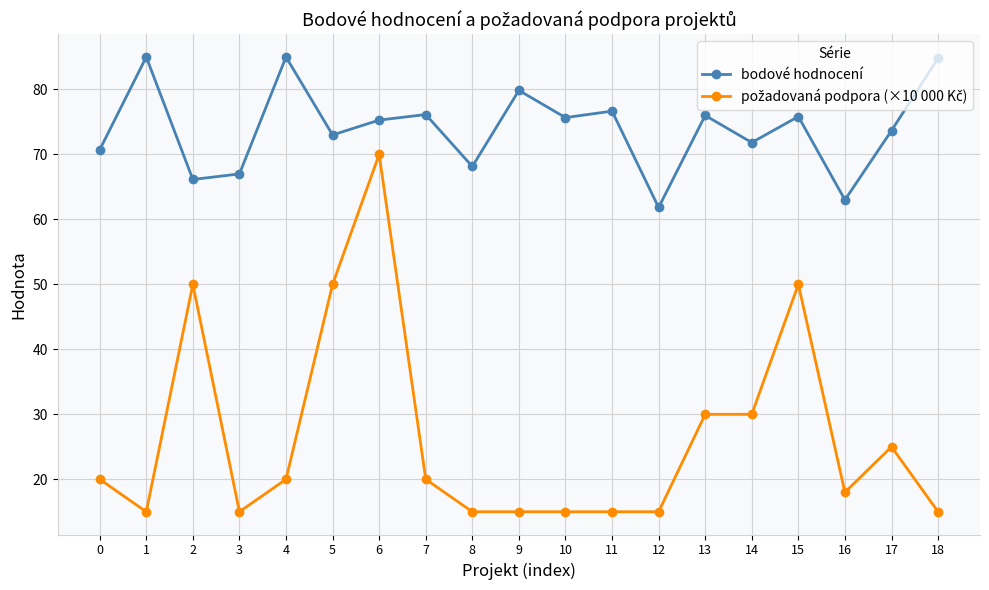

Which series has the largest total across all categories?

bodové hodnocení